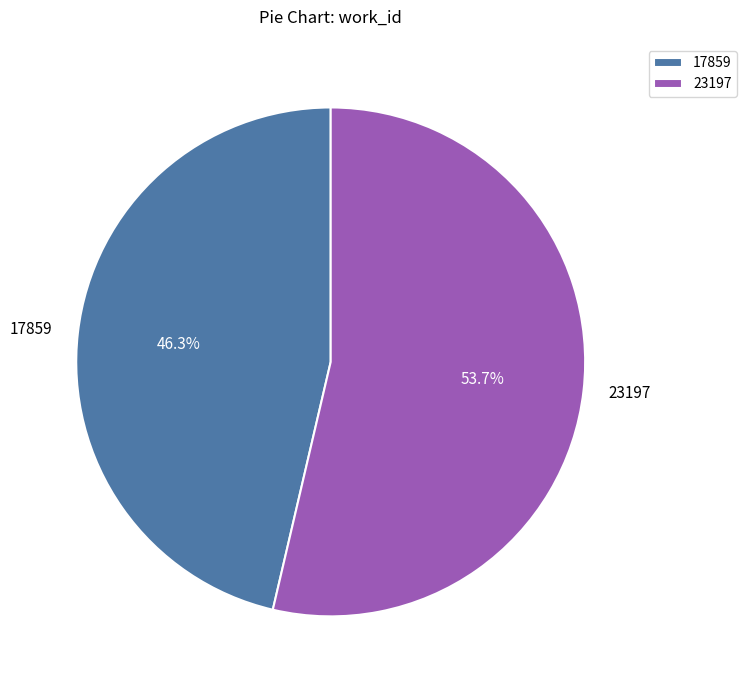

To the nearest percent, what percentage of the pie is 17859?

46%